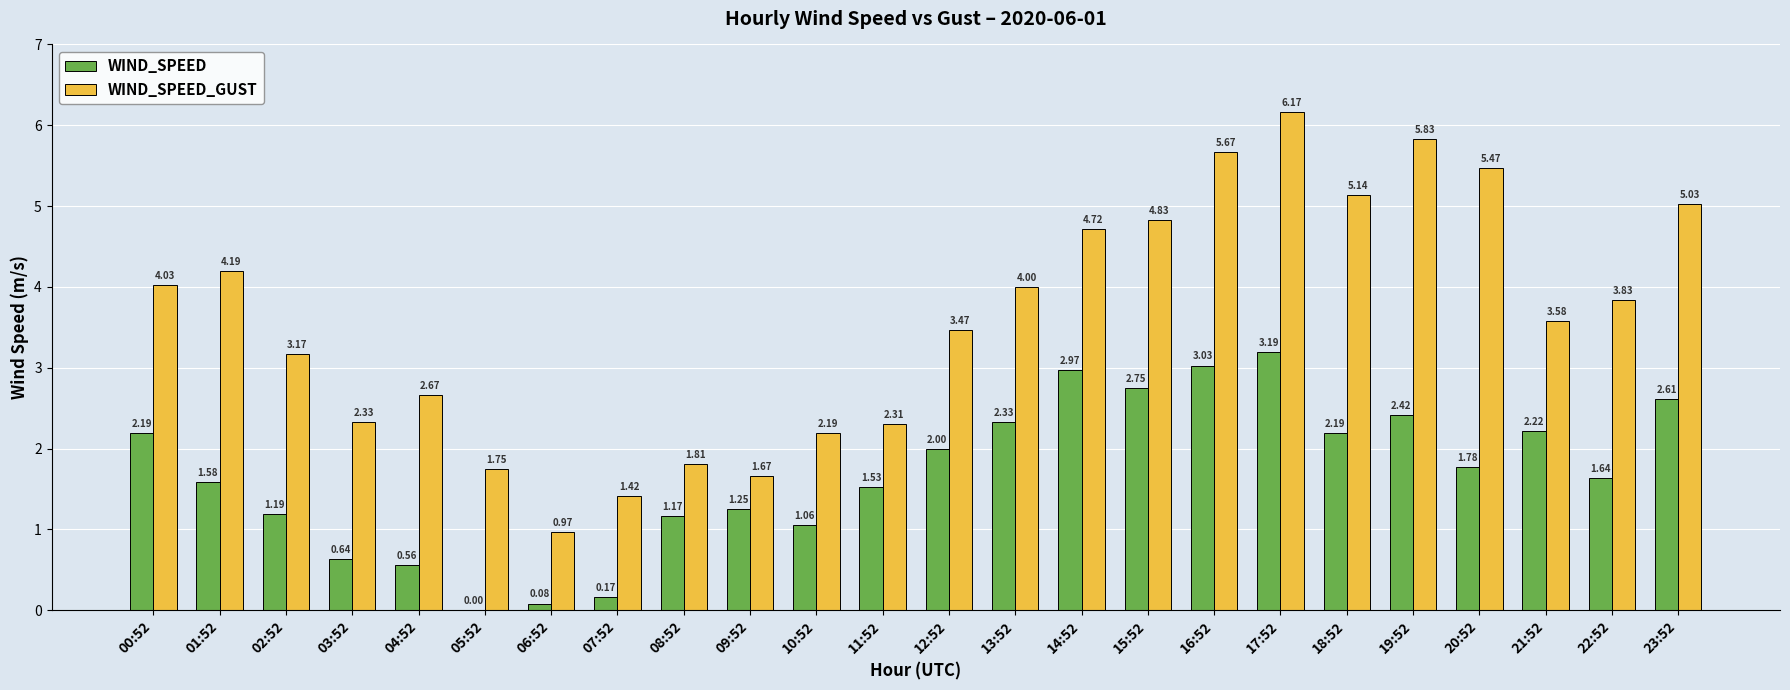

At which category is the sum across all series the highest?

17:52